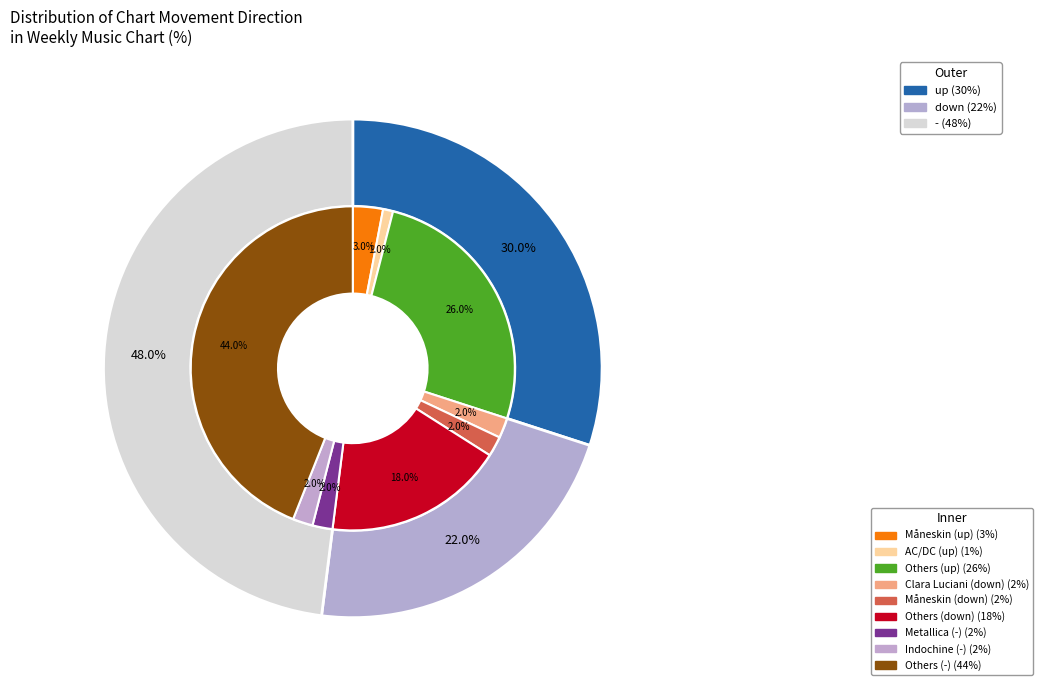

Is there any slice that represents more than half of the pie?

Yes